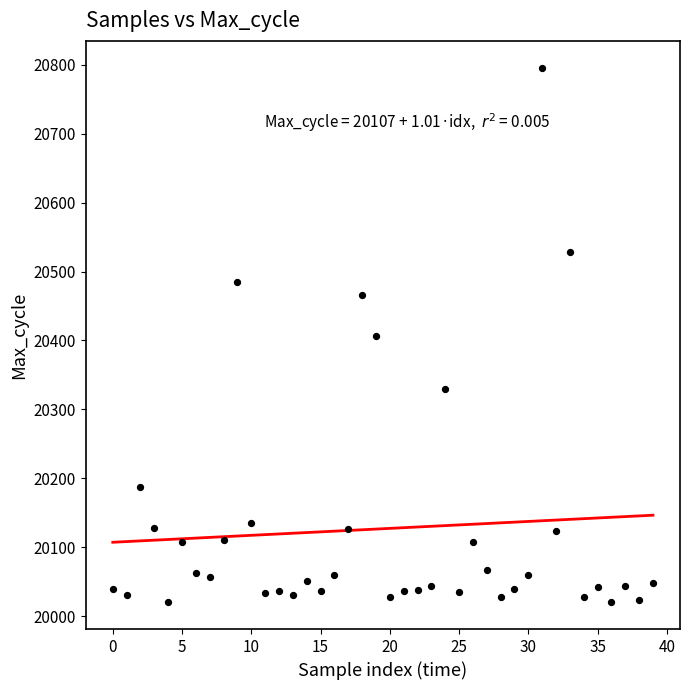

What is the range of Y values (max minus min)?

776